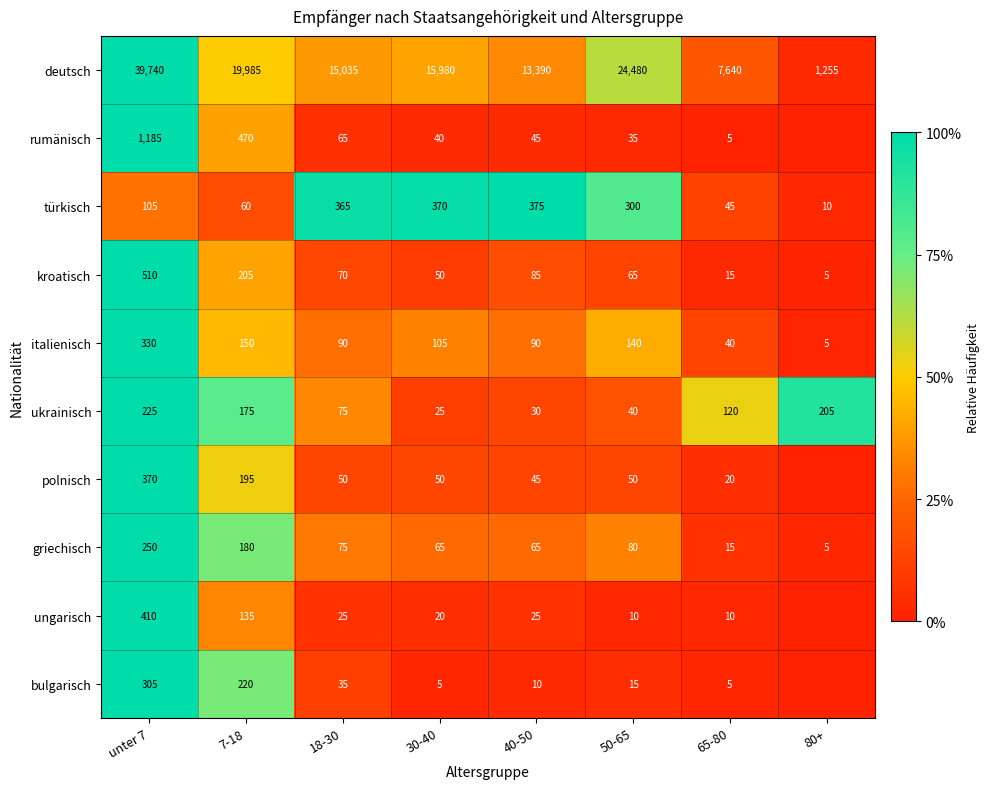

Between 18-30 and 30-40, which series saw the biggest shift?

deutsch